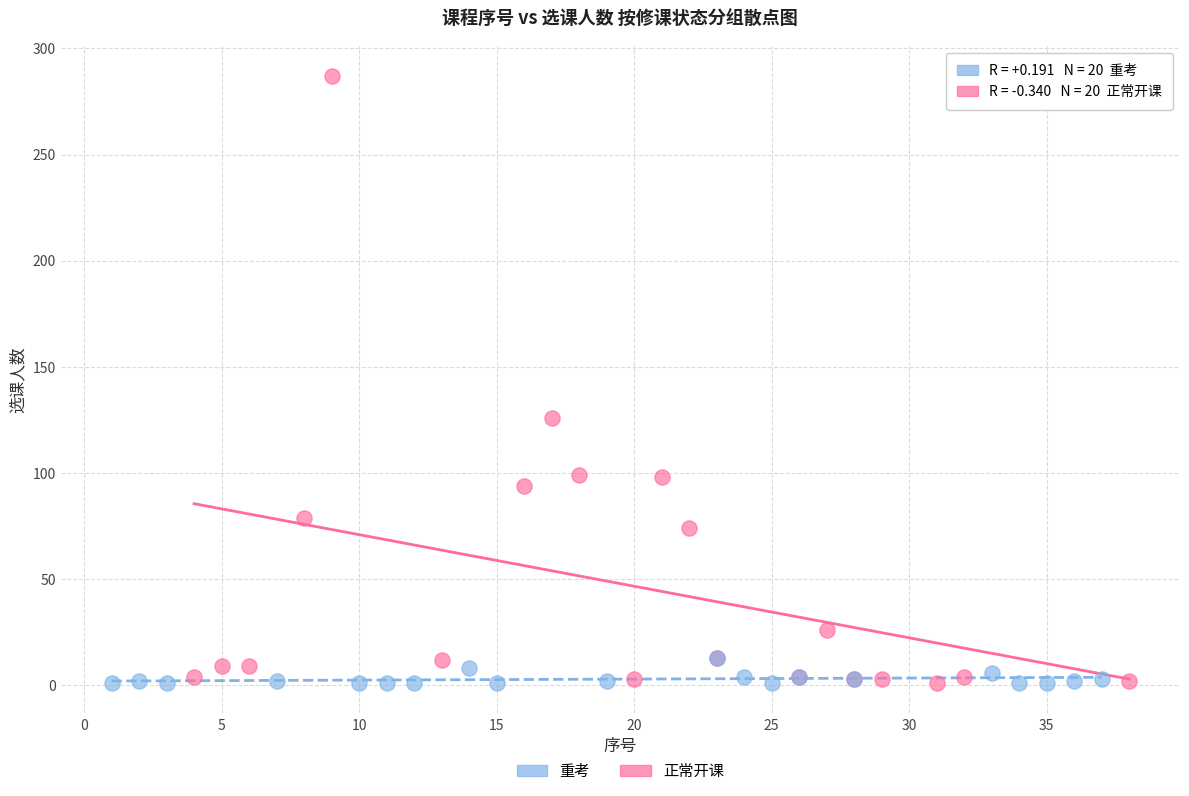

Which series has the widest spread of Y values?

正常开课